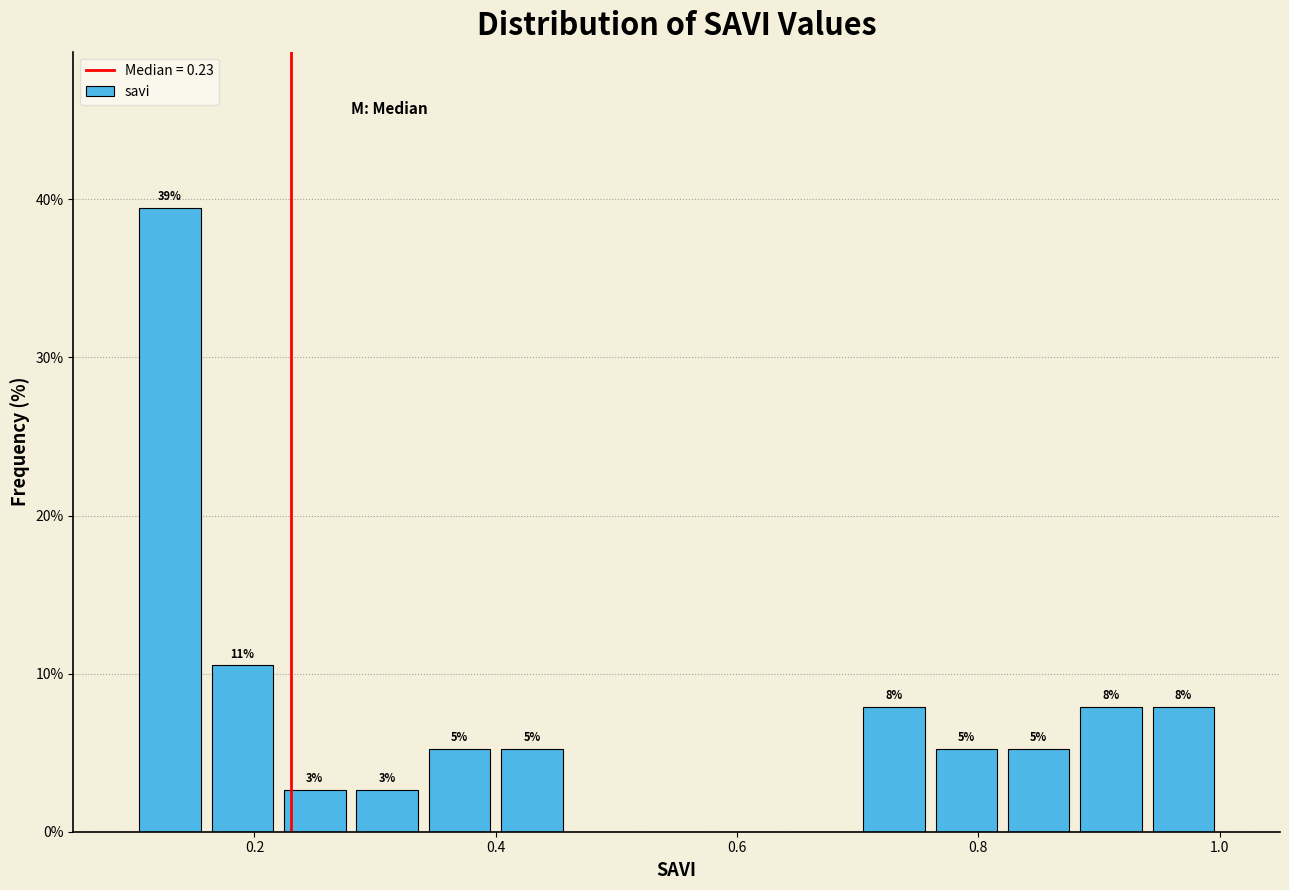

Around what value on the x-axis is the tallest bar? Give the approximate position of its centre, as read against the axis.

0.14